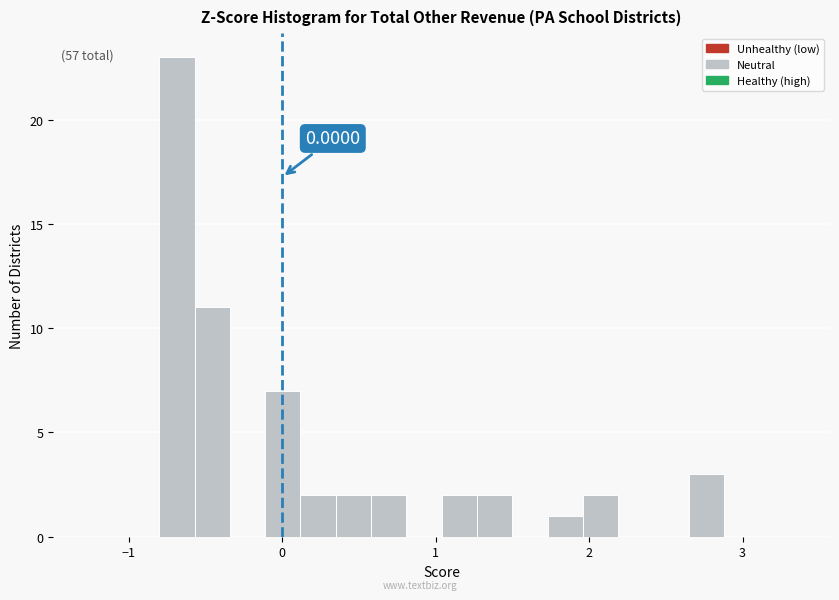

Around what value on the x-axis is the tallest bar? Give the approximate position of its centre, as read against the axis.

-0.7